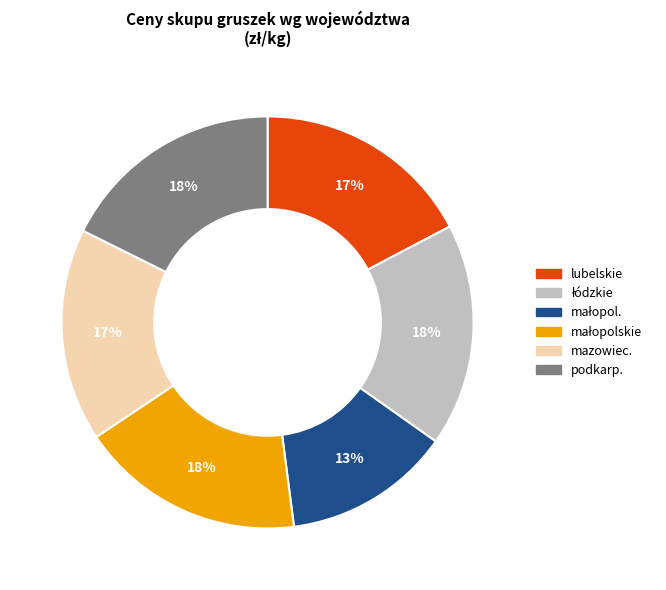

True or false: podkarp. accounts for 10% of the total.

False